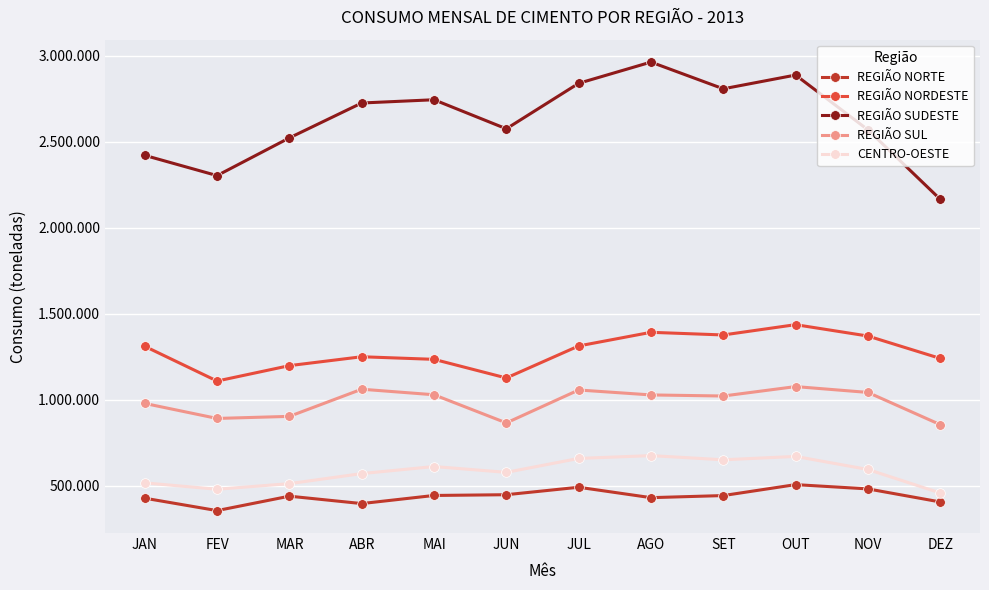

What is the label of the 3rd point from the right?

OUT